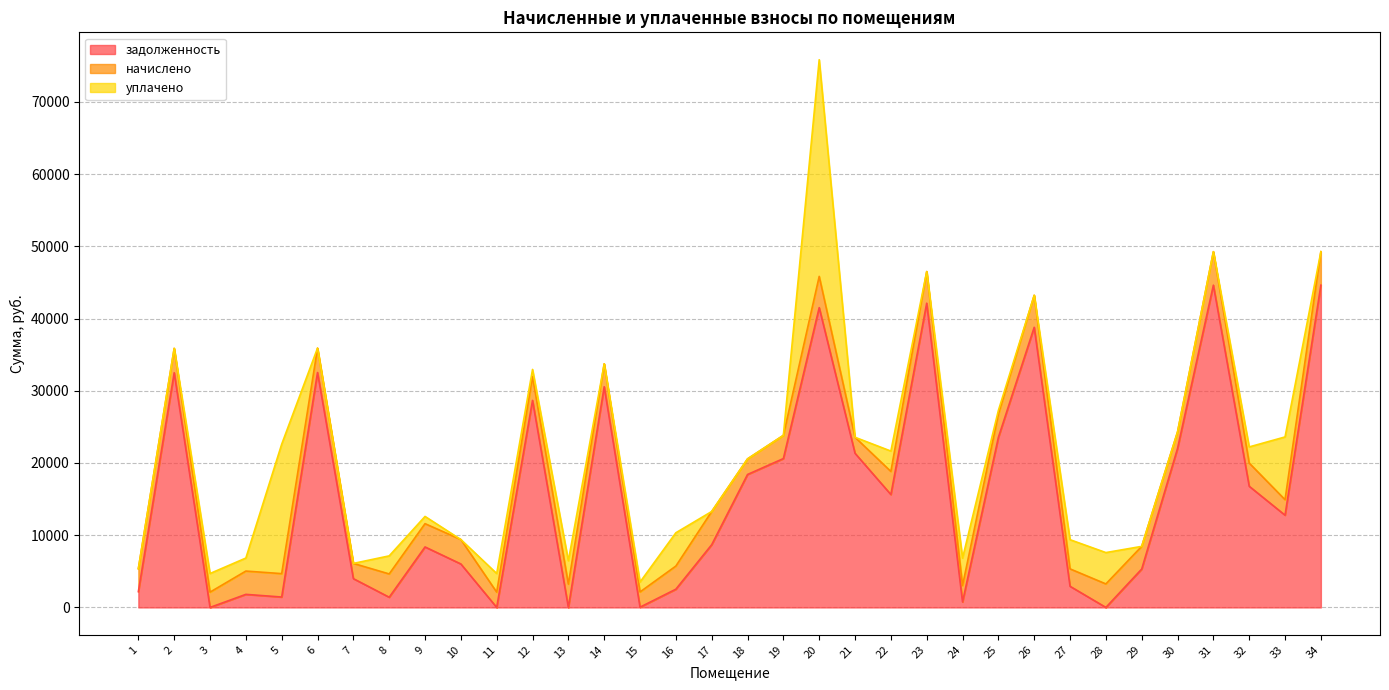

Reading left to right, transcribe all the data shown in this chart.

задолженность: 1=2184.1	2=32496.0	3=0.0	4=1807.7	5=1440.0	6=32524.0	7=3984.8	8=1411.5	9=8373.1	10=6016.0	11=0.0	12=28664.6	13=0.0	14=30556.1	15=35.7	16=2523.8	17=8685.0	18=18407.0	19=20609.7	20=41511.0	21=21340.8	22=15633.2	23=42127.2	24=758.4	25=23541.1	26=38787.3	27=2925.4	28=0.0	29=5314.9	30=22013.0	31=44621.5	32=16776.2	33=12770.5	34=44621.5
начислено: 1=3182.4	2=3376.8	3=2116.8	4=3225.6	5=3240.0	6=3379.7	7=2109.6	8=3225.6	9=3225.6	10=3384.0	11=2116.8	12=3290.4	13=3225.6	14=3175.2	15=2109.6	16=3204.0	17=4597.9	18=2160.0	19=3211.2	20=4327.2	21=2217.6	22=3196.8	23=4377.6	24=2275.2	25=3225.6	26=4435.2	27=2412.0	28=3254.4	29=3139.2	30=2287.4	31=4636.8	32=3211.2	33=2145.6	34=4636.8
уплачено: 1=0.0	2=0.0	3=2579.0	4=1804.0	5=17922.4	6=0.0	7=0.0	8=2501.2	9=1000.0	10=0.0	11=2577.0	12=1000.0	13=3239.8	14=0.0	15=1370.7	16=4610.8	17=0.0	18=0.0	19=4.6	20=30000.0	21=0.0	22=2818.1	23=0.0	24=3792.8	25=500.0	26=0.0	27=4040.8	28=4340.0	29=0.0	30=0.0	31=0.0	32=2237.4	33=8690.9	34=0.0